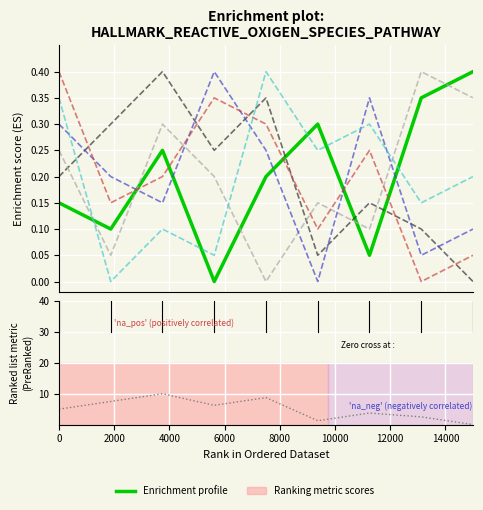

What is the label of the 6th point from the left?

8